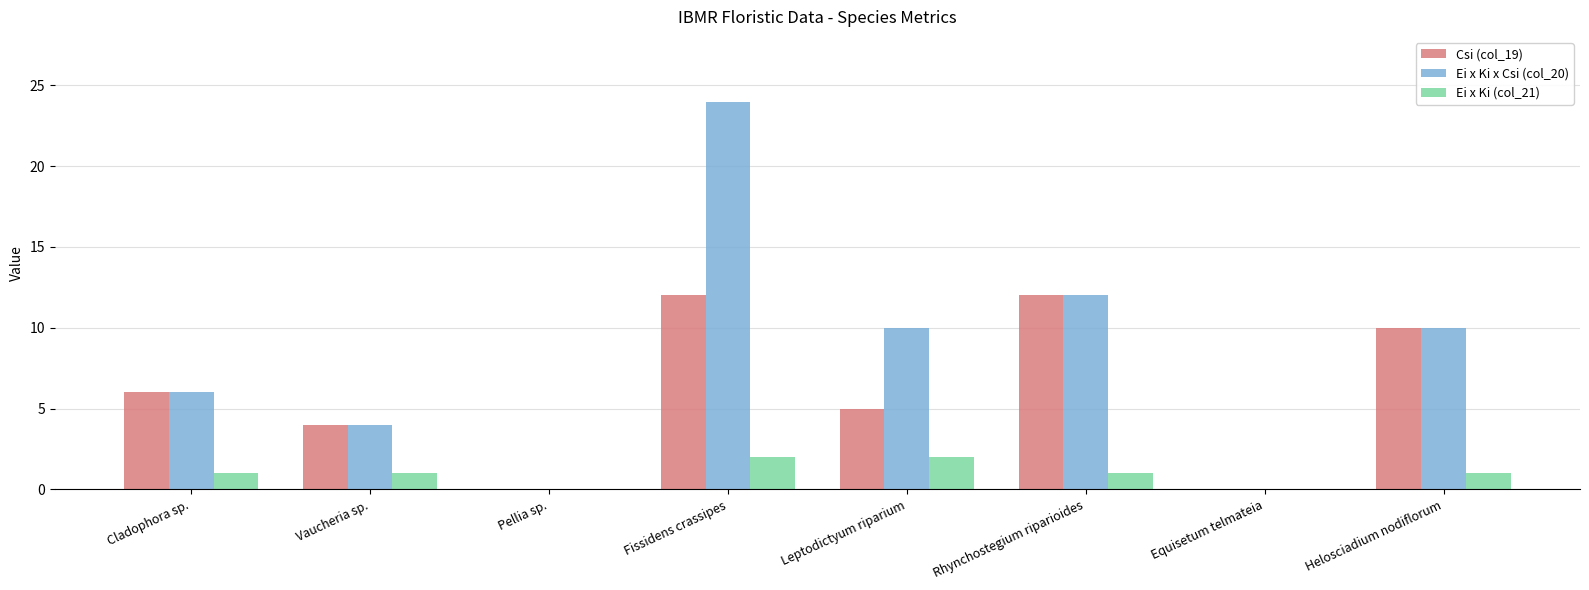

What value does the Ei x Ki x Csi (col_20) series have at Vaucheria sp.?

4